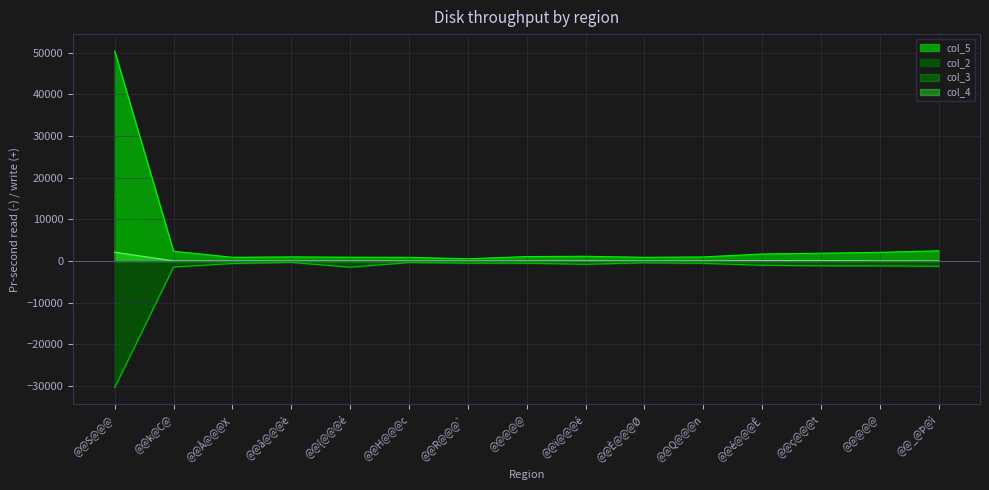

Which series has the largest total across all categories?

col_5